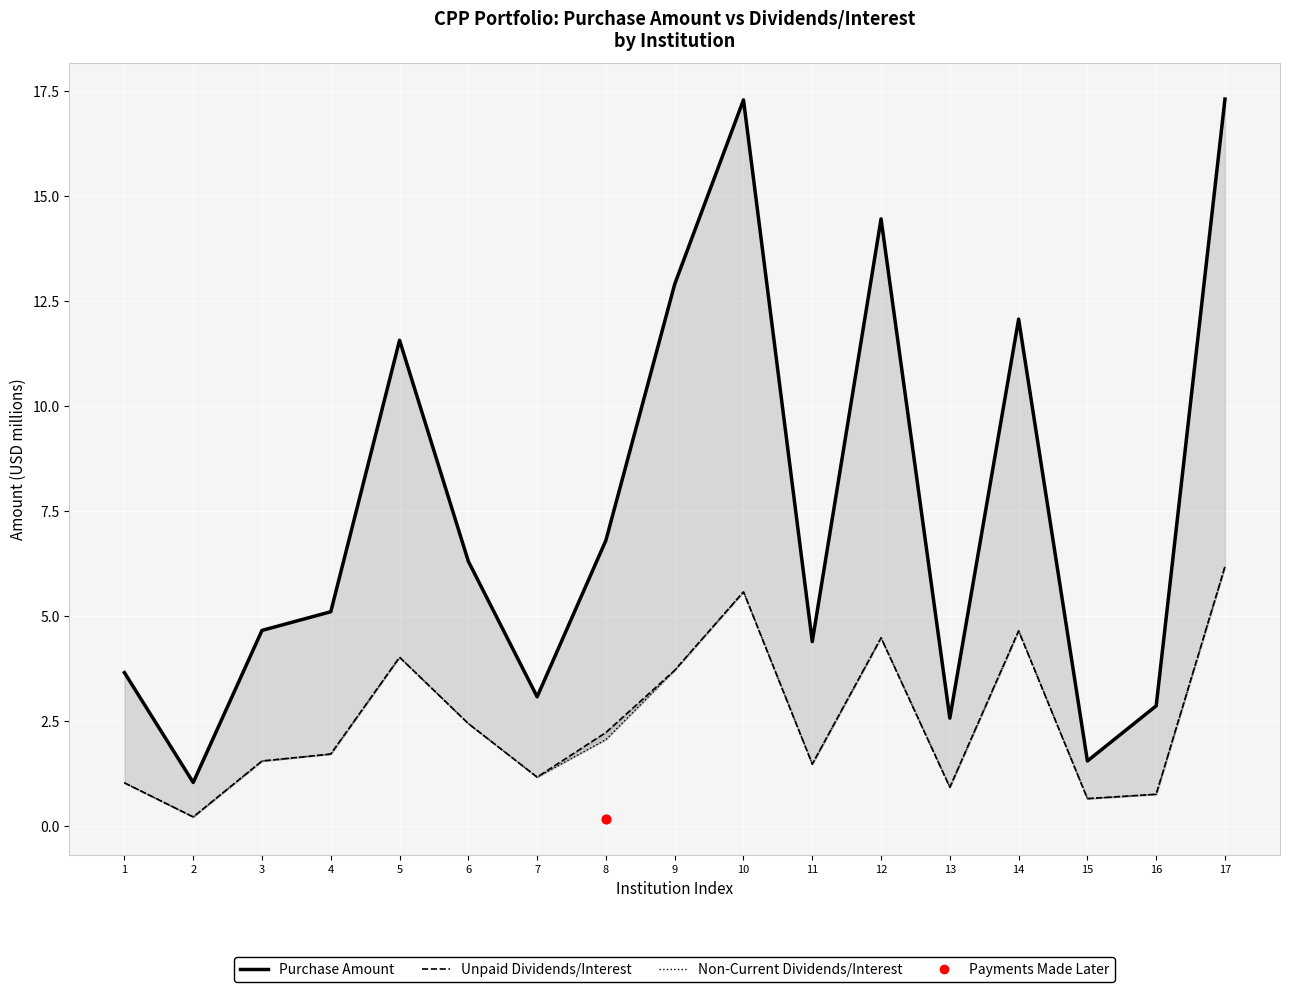

Which series has the widest spread of Y values?

Purchase Amount